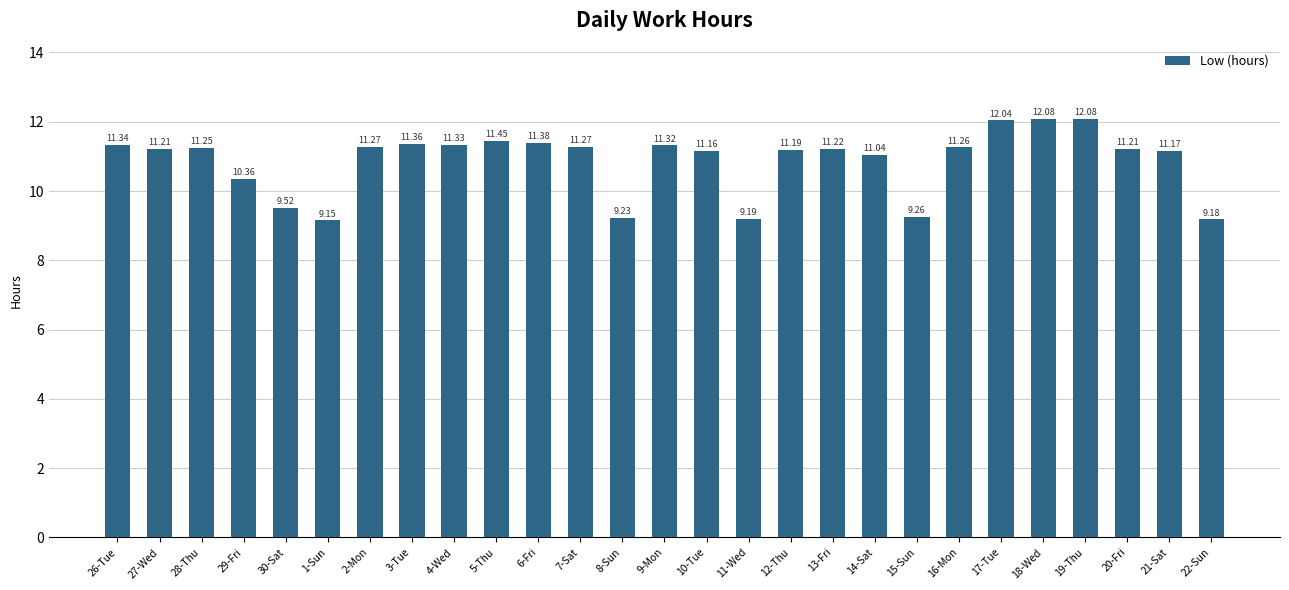

What position from the right is 16-Mon?

7